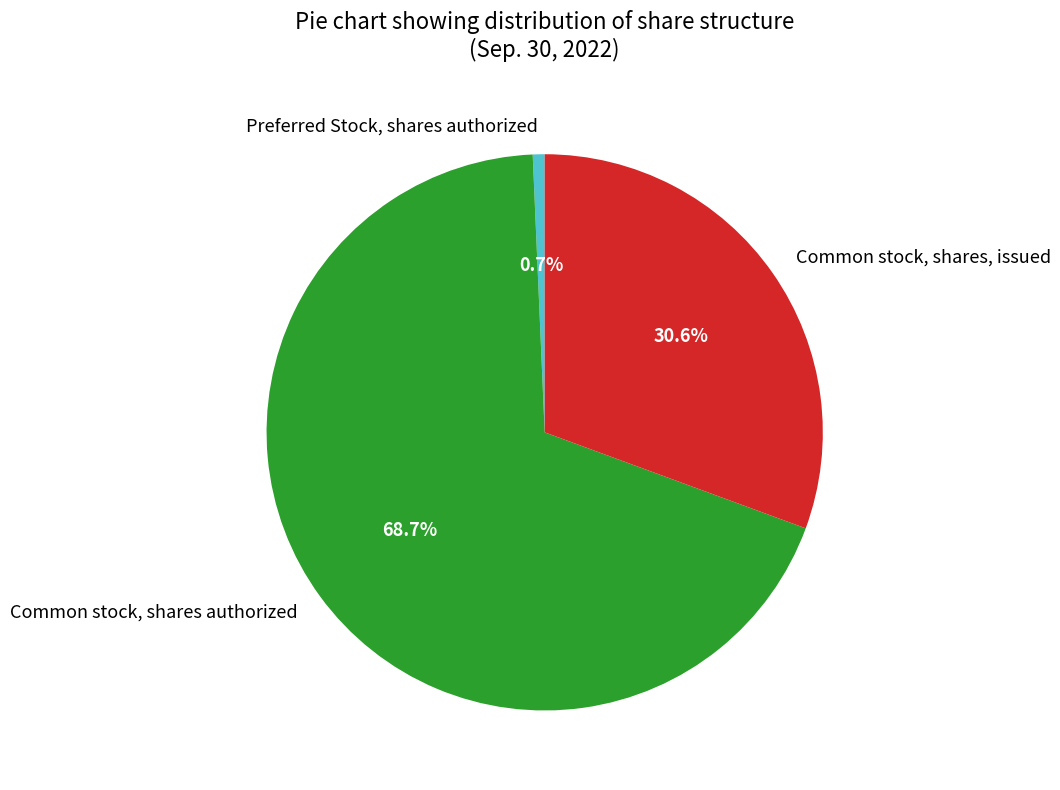

Which category has the smallest portion of the pie?

Preferred Stock, shares authorized